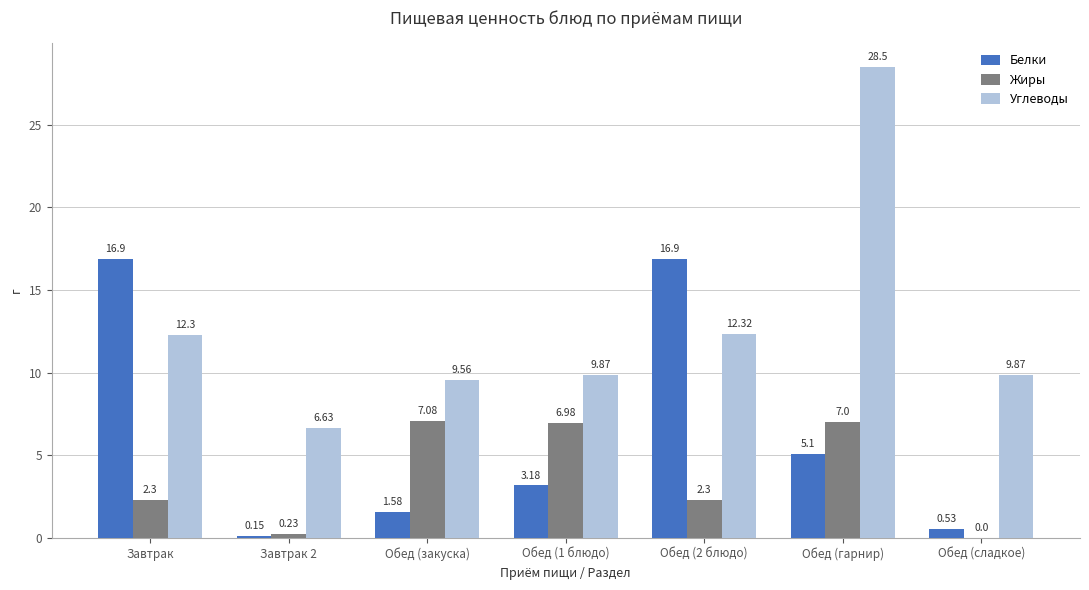

What is the sum of the Углеводы values at Обед (закуска) and Обед (1 блюдо)?

19.4